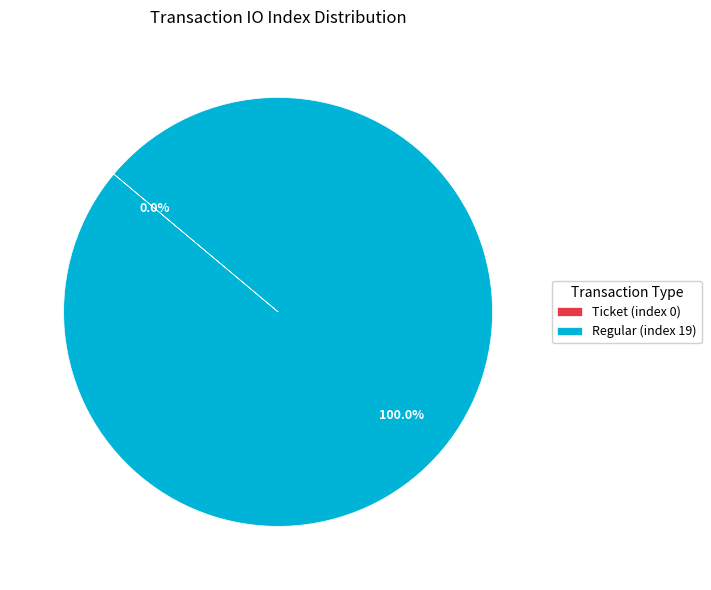

Is Regular (index 19) the majority of the pie?

Yes